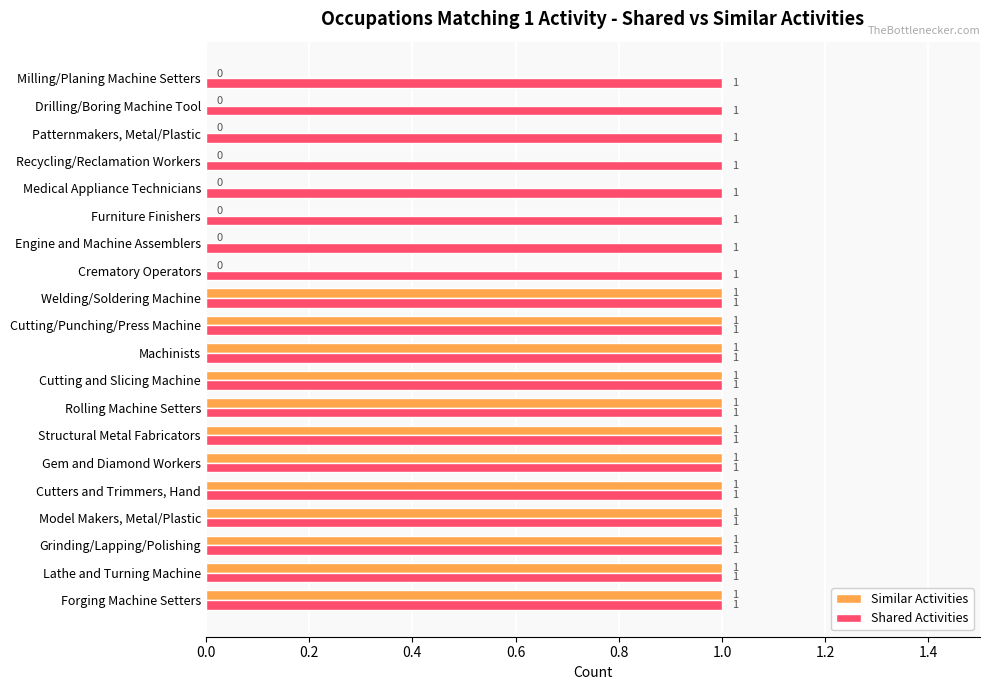

Between Cutters and Trimmers, Hand and Milling/Planing Machine Setters, which series saw the biggest shift?

Similar Activities